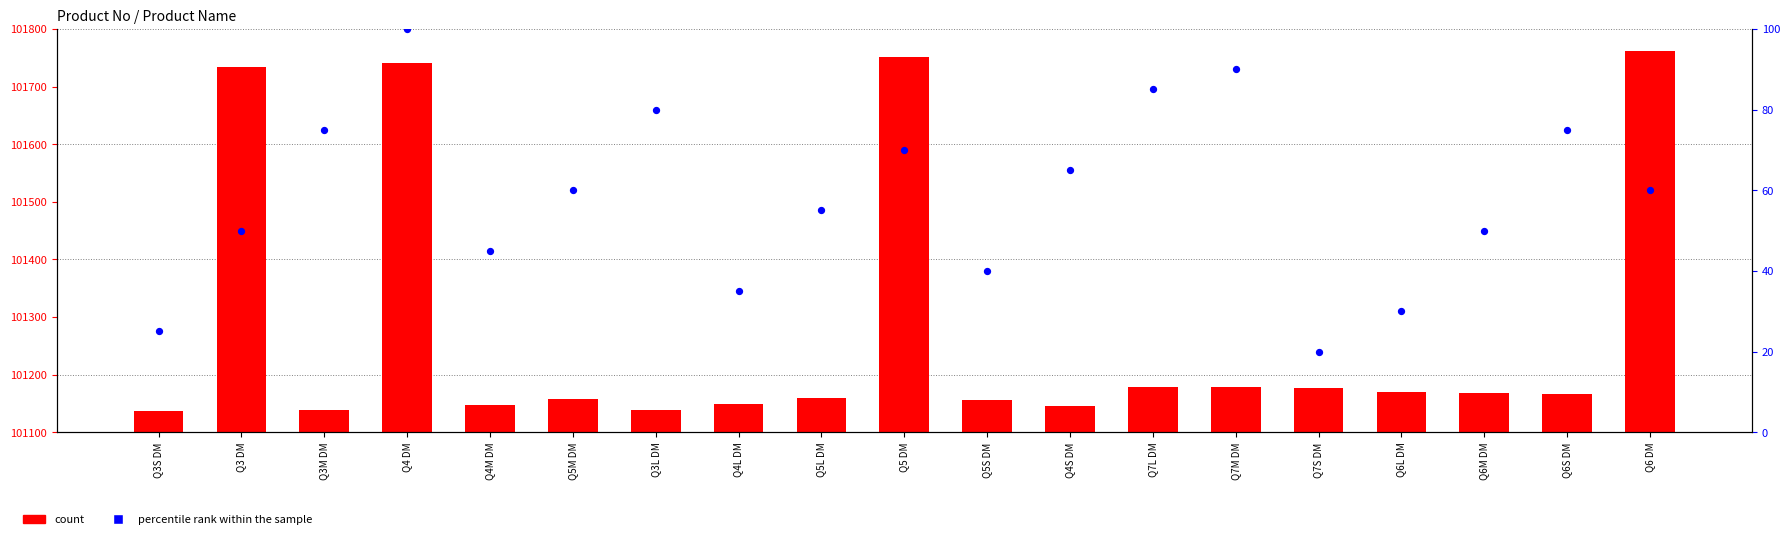

Which series has the widest spread of Y values?

count